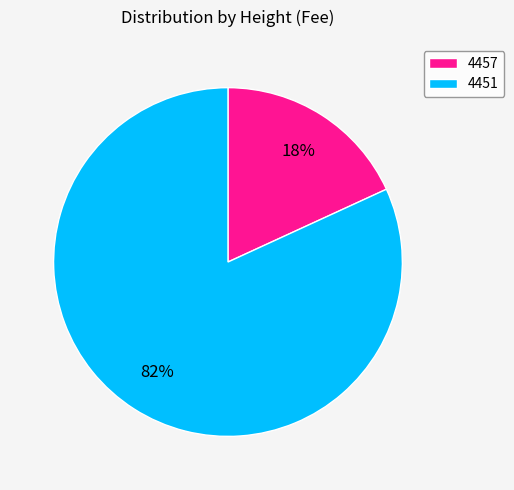

Do 4451 and 4457 together represent more than half of the pie?

Yes